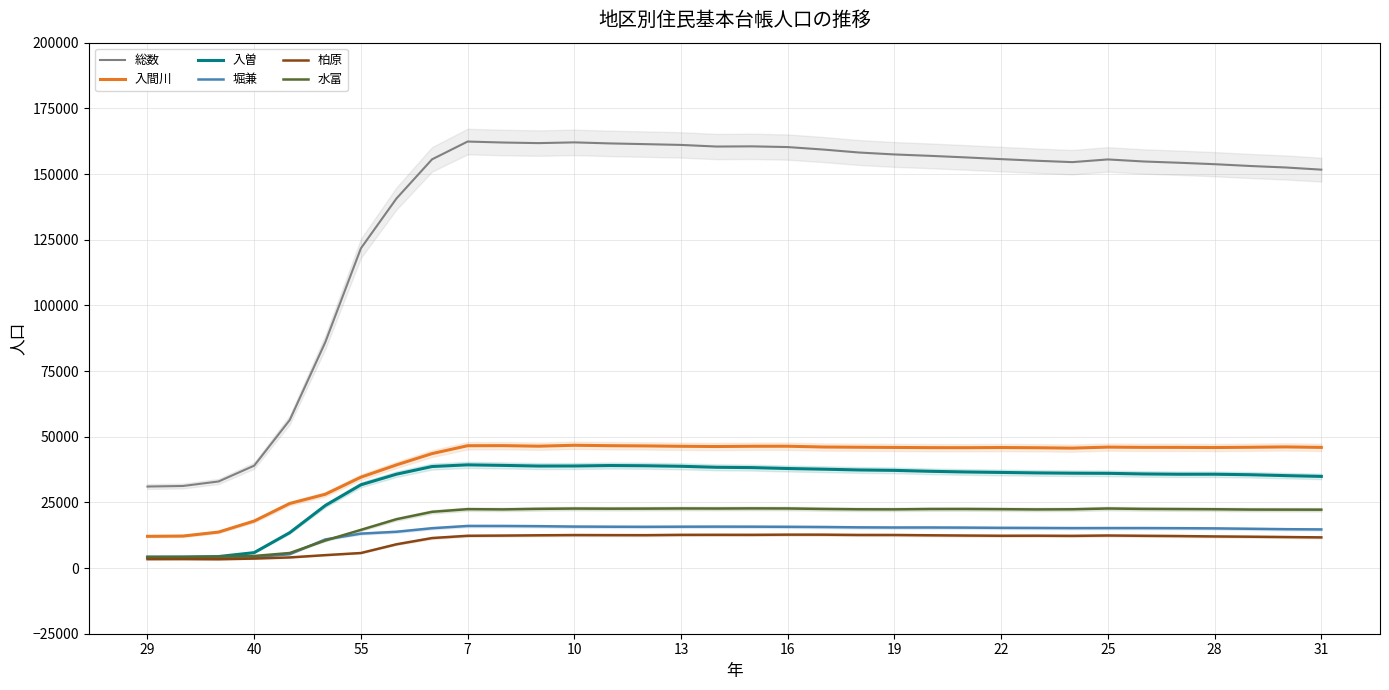

What is the highest value of the 入間川 series?

46739